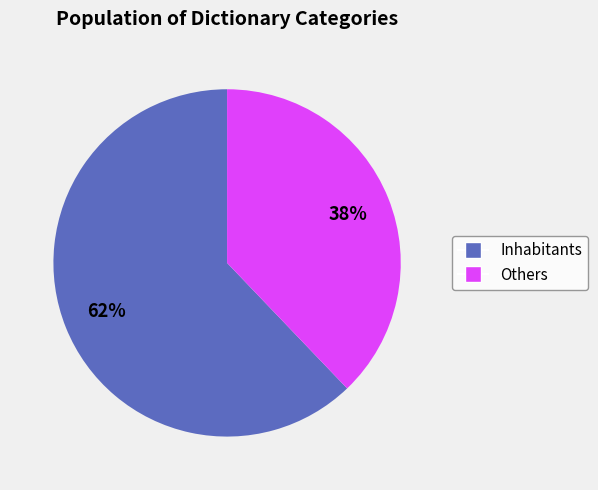

Is there a majority slice in this chart?

Yes